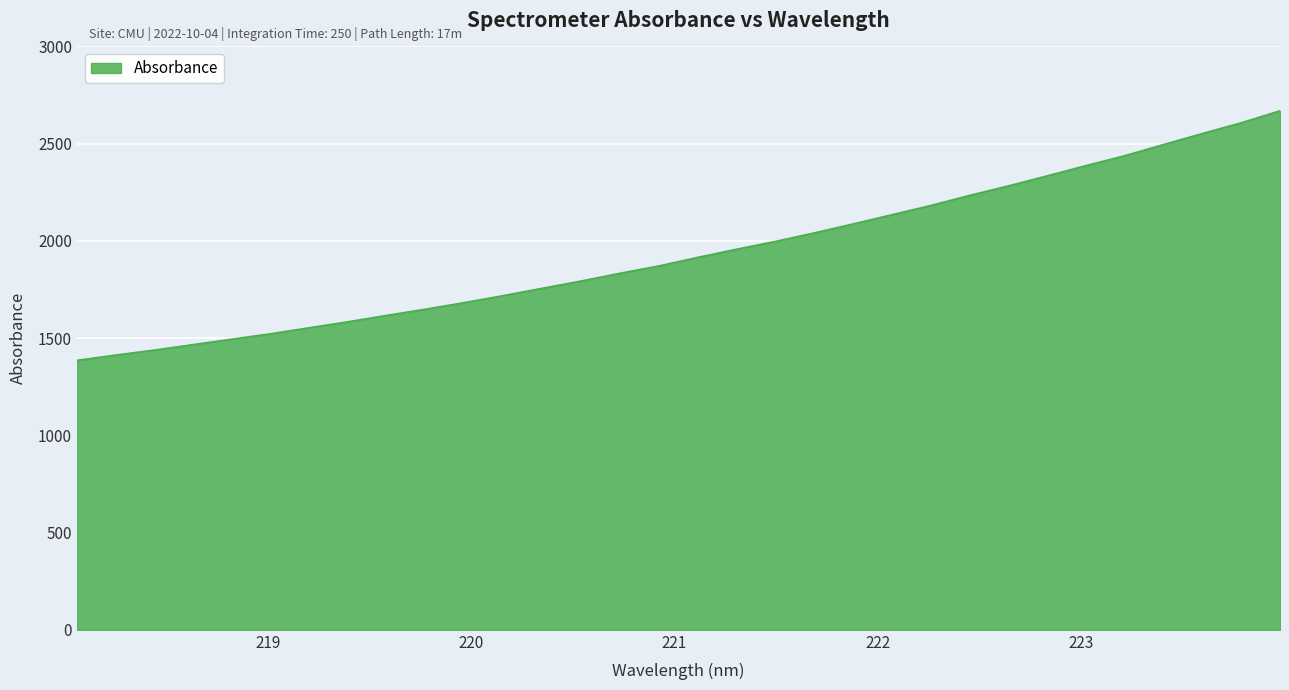

What is the difference between the maximum and minimum values?

1283.2